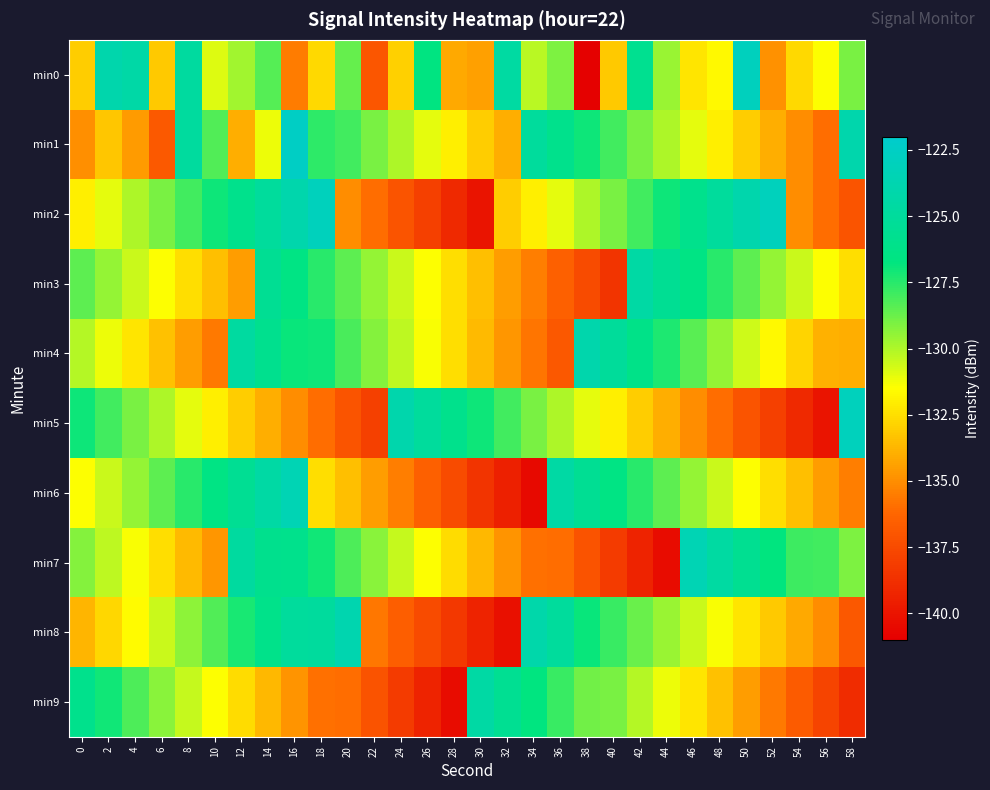

At which category is the sum across all series the highest?

16